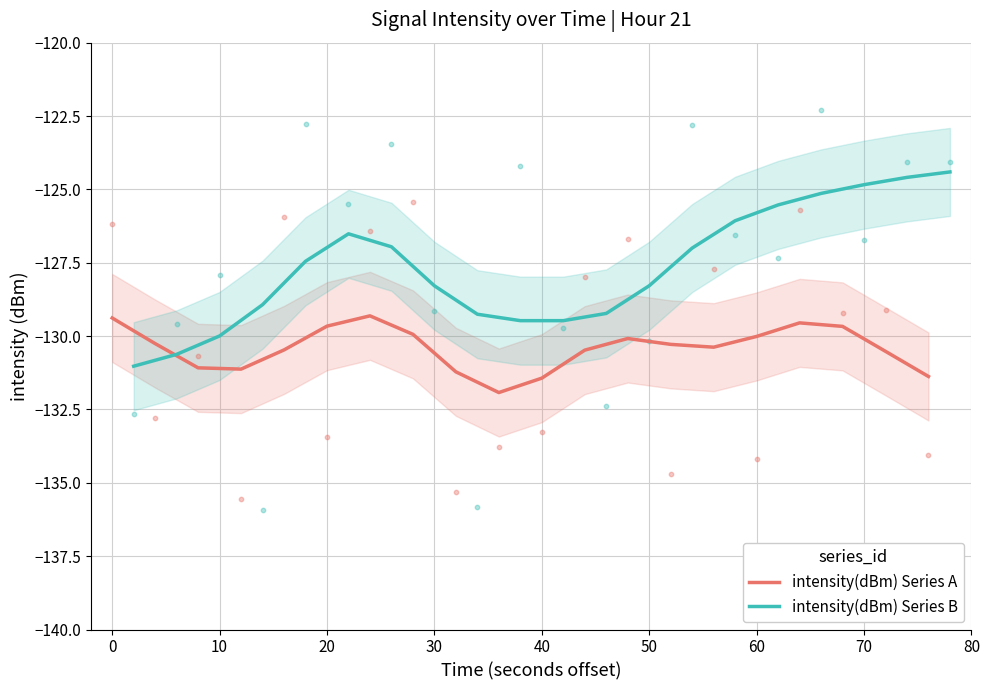

What are all the series names shown in the legend?

intensity(dBm) Series A, intensity(dBm) Series B